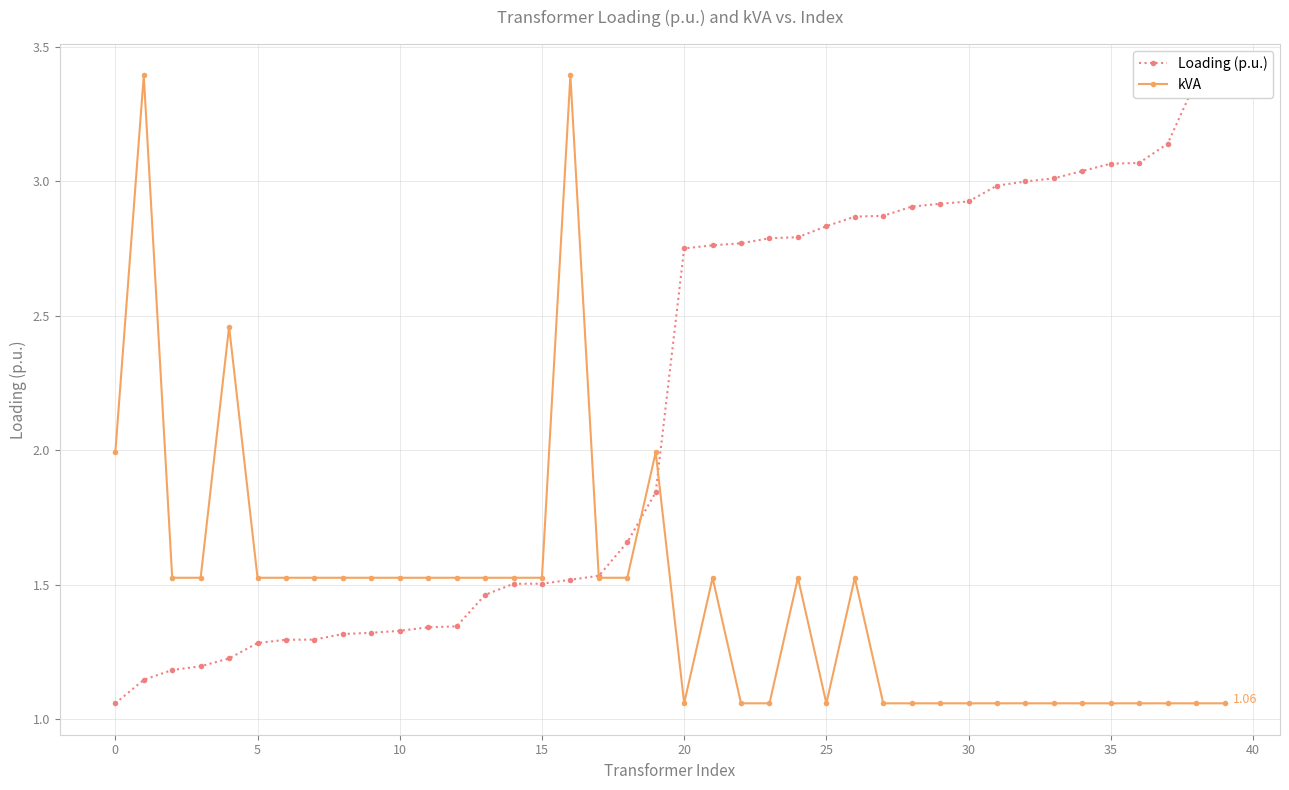

True or false: kVA has more than 0 points higher than both neighbors.

True